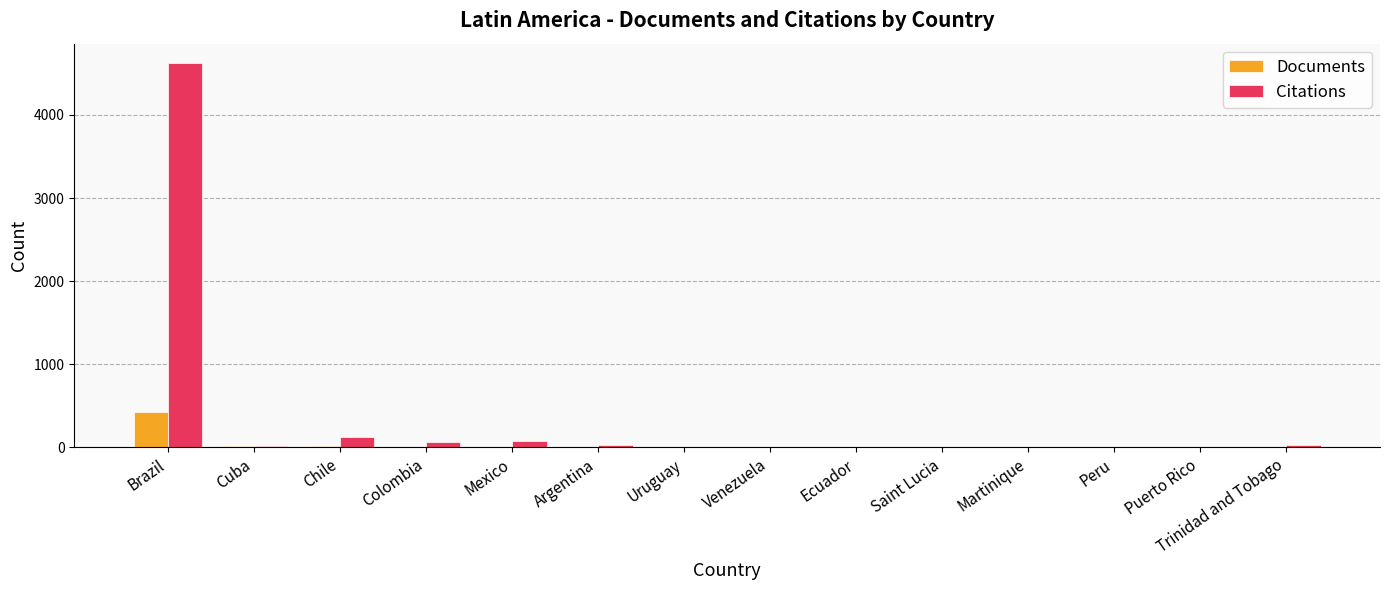

What are all the series names shown in the legend?

Documents, Citations